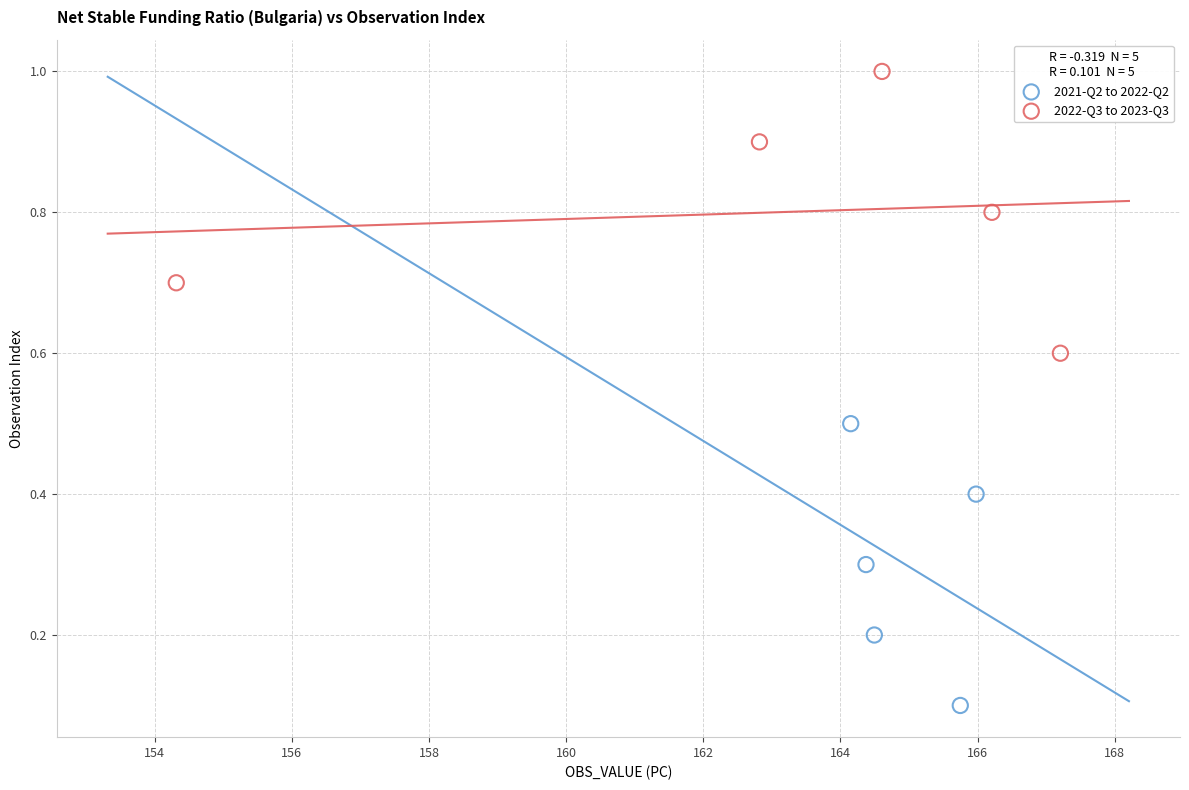

Which series reaches the minimum Y coordinate?

2021-Q2 to 2022-Q2